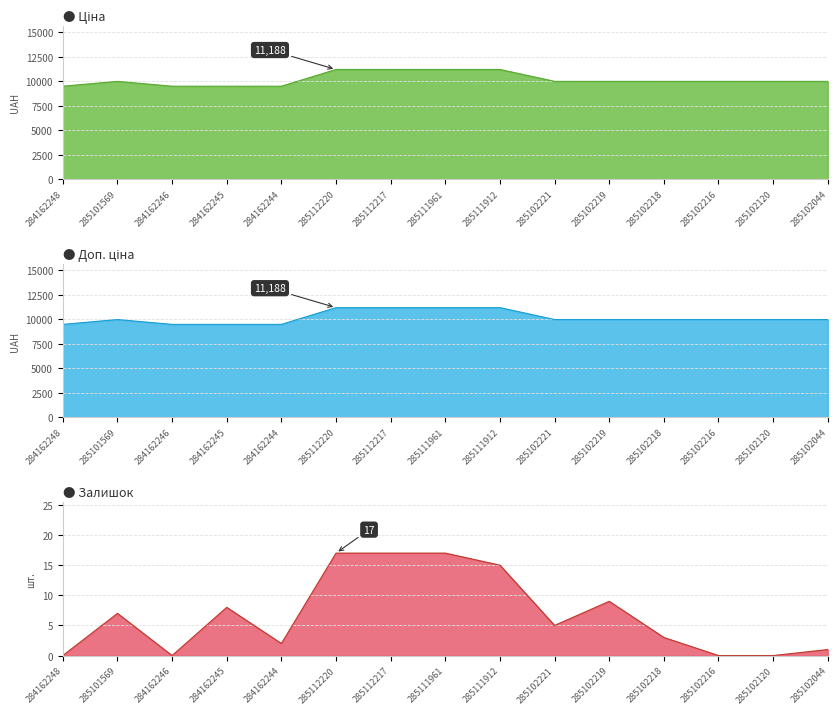

True or false: Доп. ціна and Залишок intersect in this chart.

False